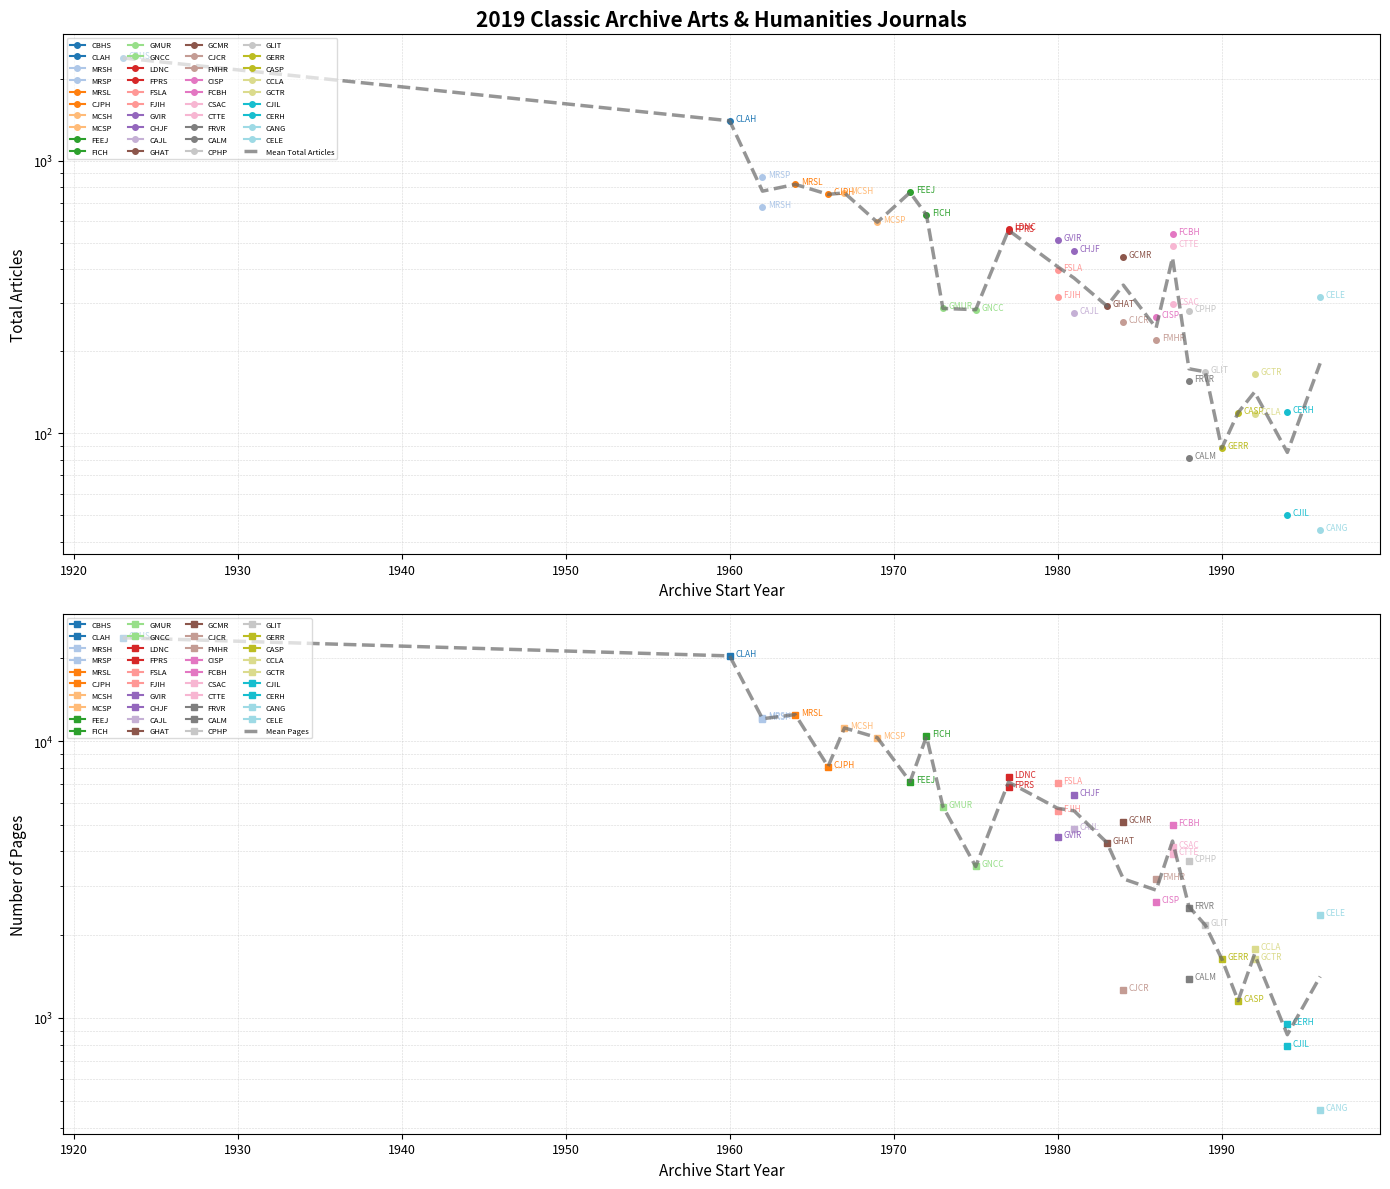

At how many categories does at least one series exceed 3248?

16